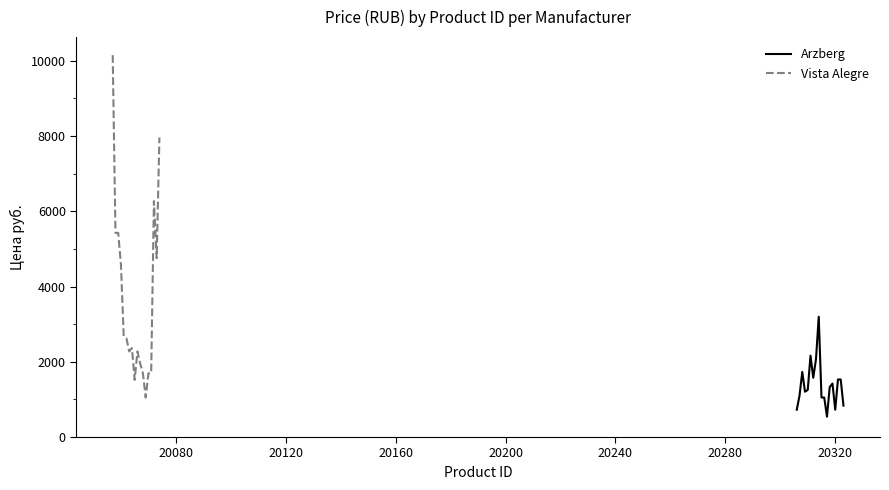

Does the chart display data point markers on the line(s)?

No